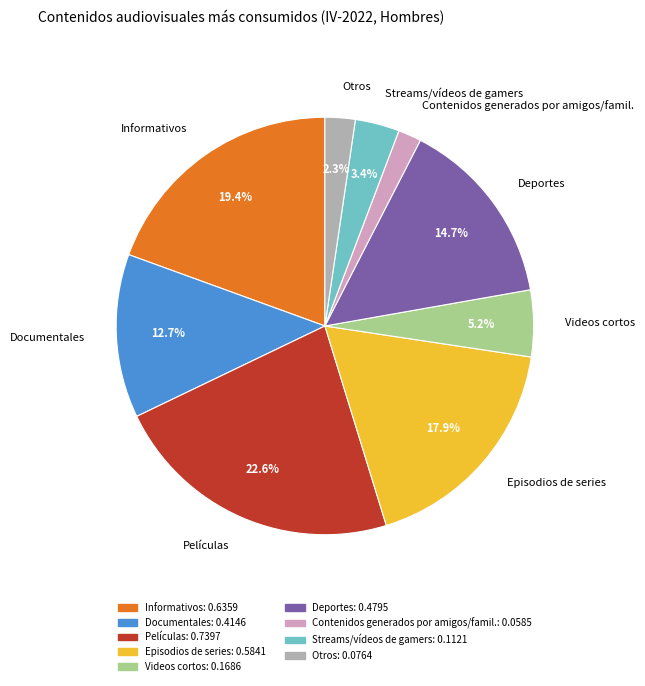

What is the smallest slice in the pie chart?

Contenidos generados por amigos/famil.